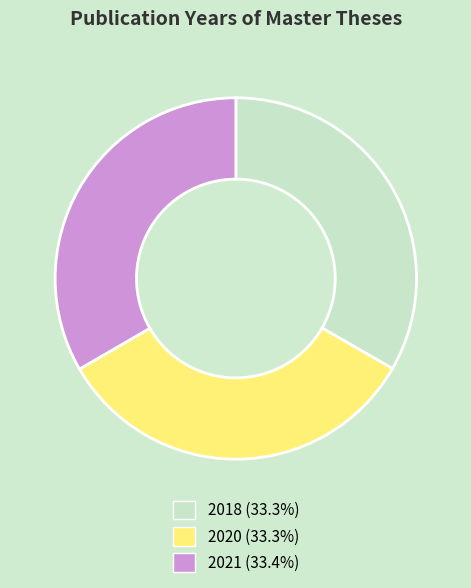

Is 2021 the majority of the pie?

No